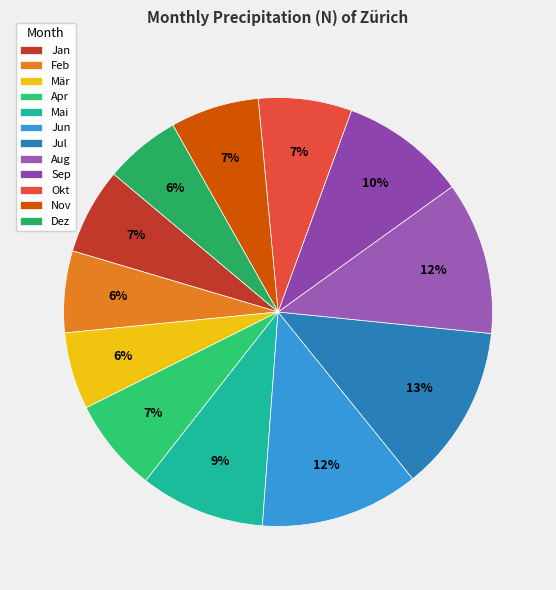

What portion of the pie excludes Jul?

87.4%